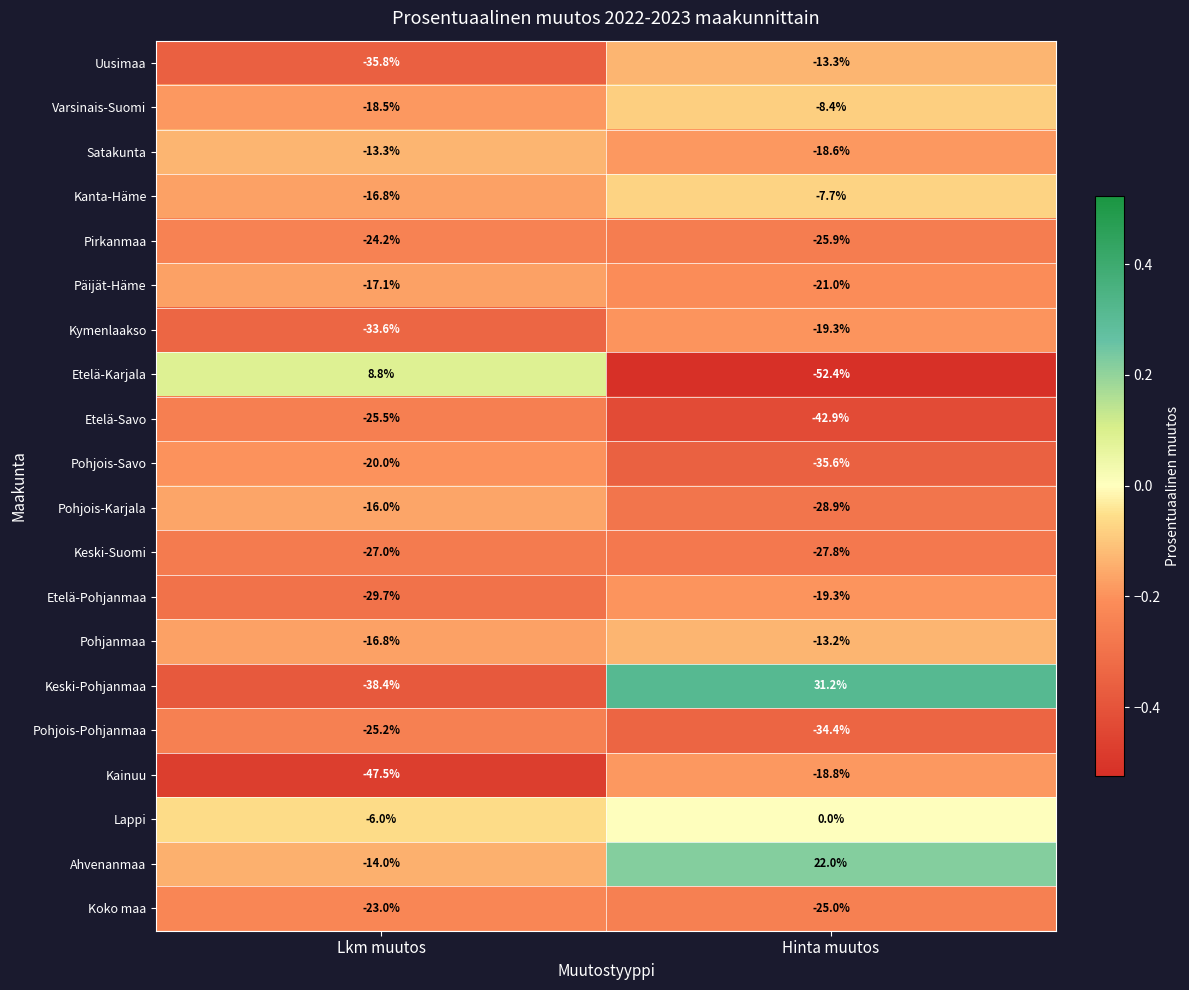

What is the total value across all series at Hinta muutos?

-359.3